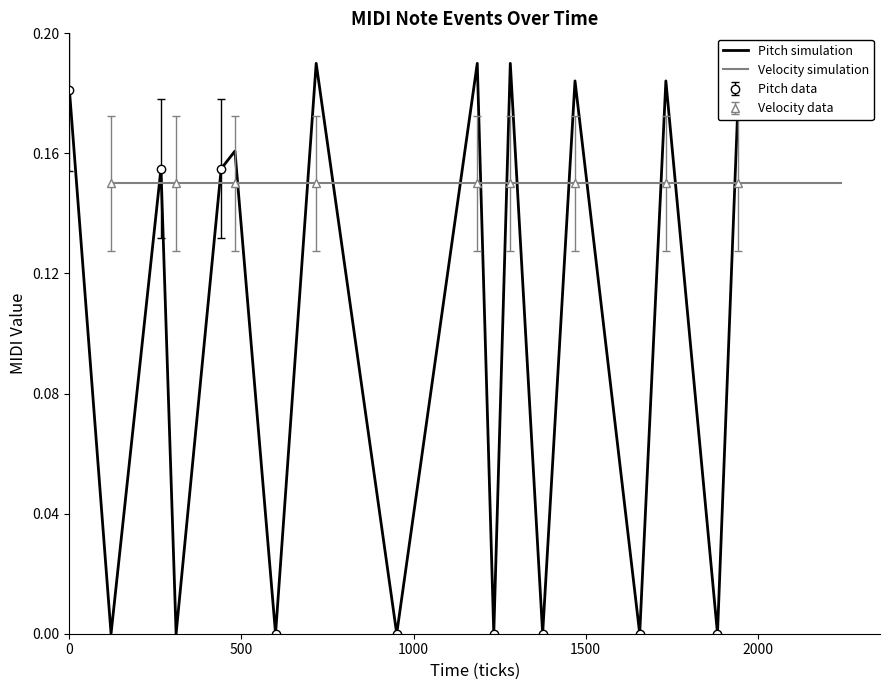

True or false: Pitch simulation and Velocity simulation intersect in this chart.

True